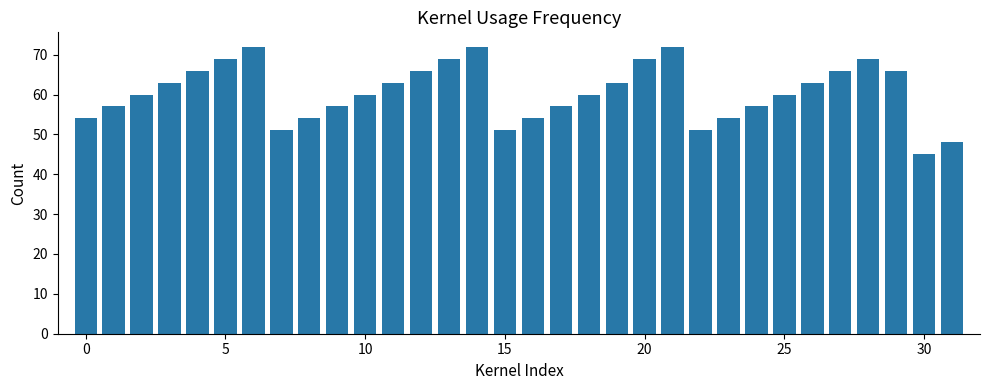

What is the value of the 16th bar from the left?

51